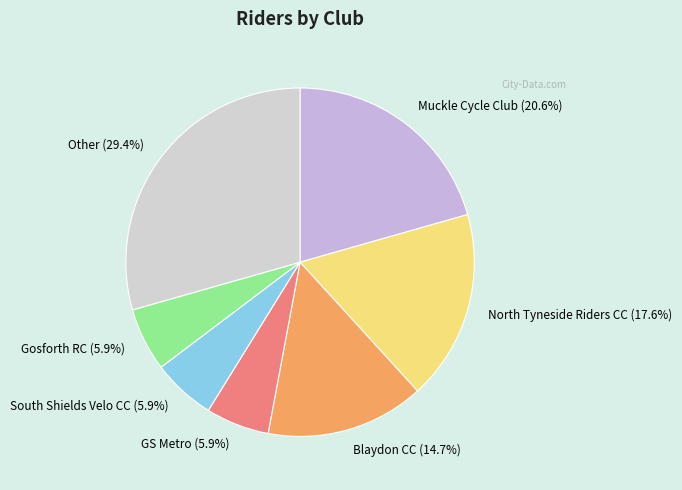

Is GS Metro the majority of the pie?

No